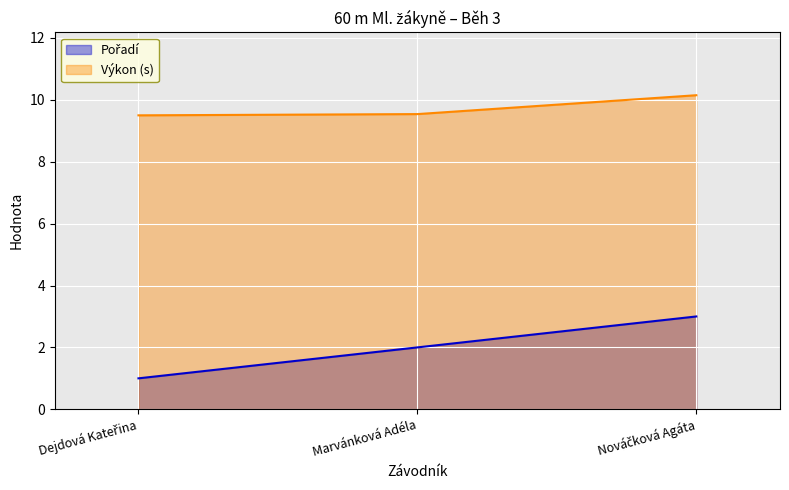

Rank the categories by value from lowest to highest.

Dejdová Kateřina, Marvánková Adéla, Nováčková Agáta